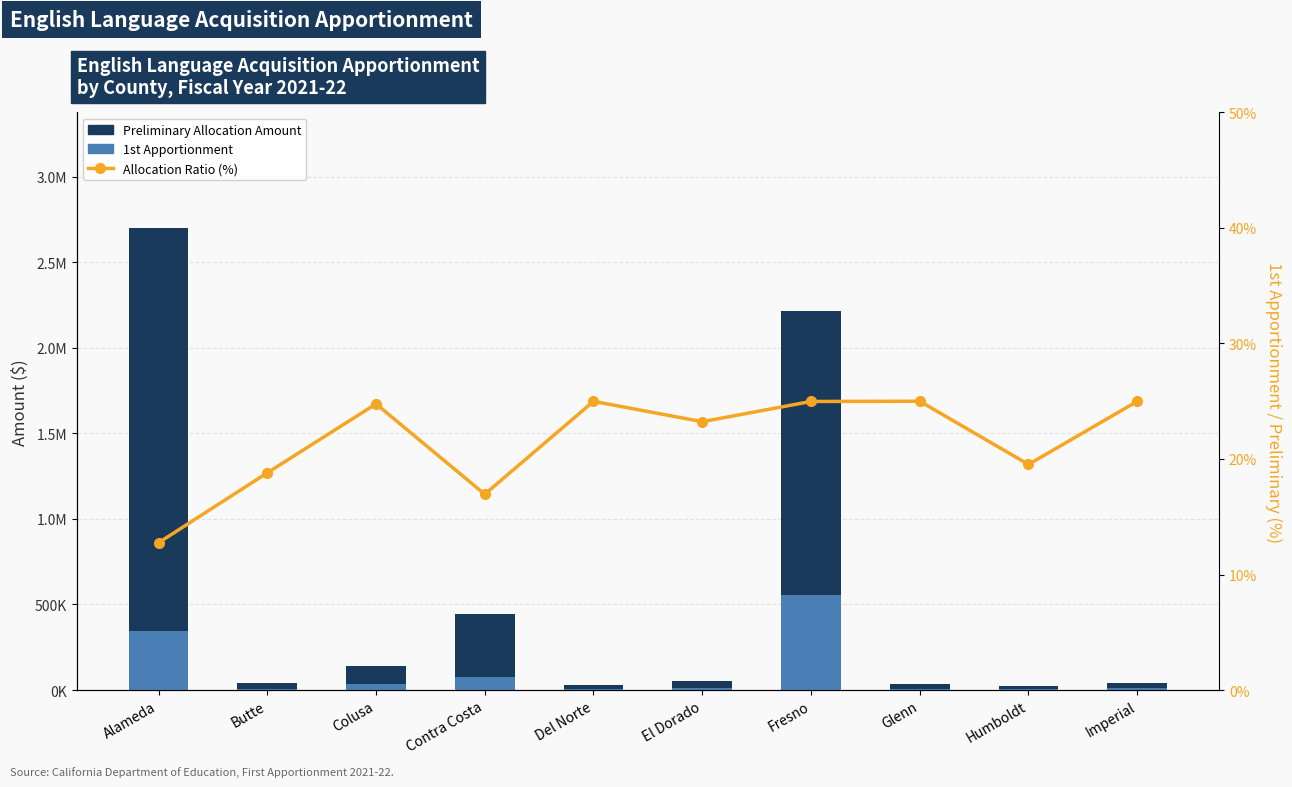

At which category is the sum across all series the highest?

Alameda